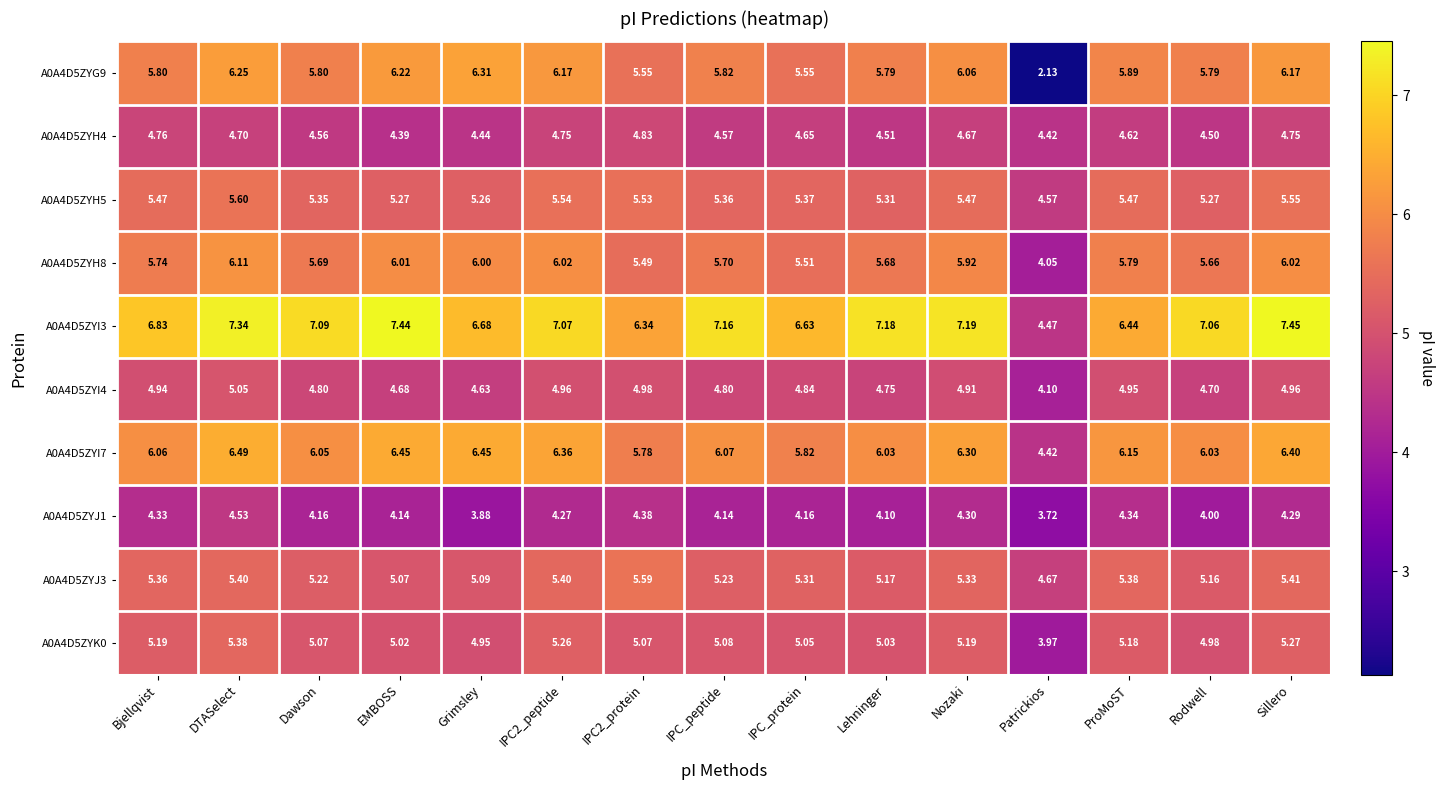

Is the value of A0A4D5ZYK0 at Dawson greater than the value of A0A4D5ZYJ3 at Nozaki?

No